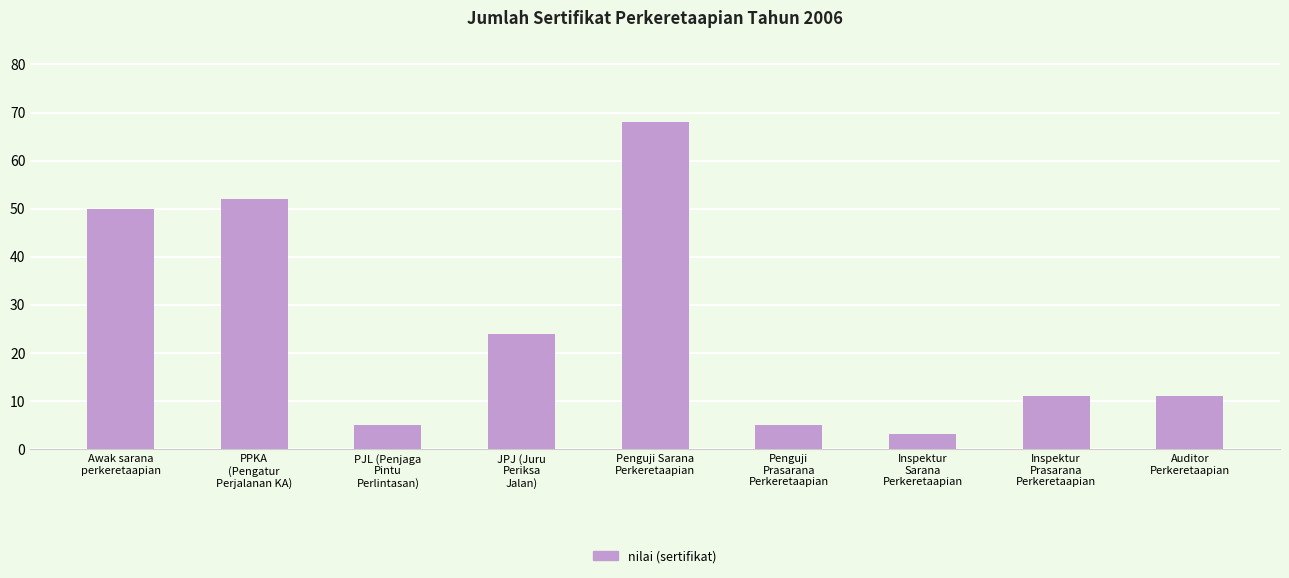

What is the sum of all values?

229